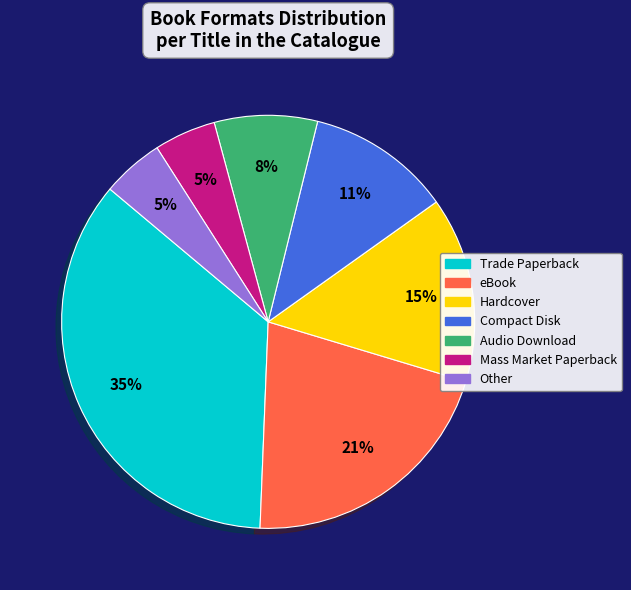

Count the number of slices in the pie.

7